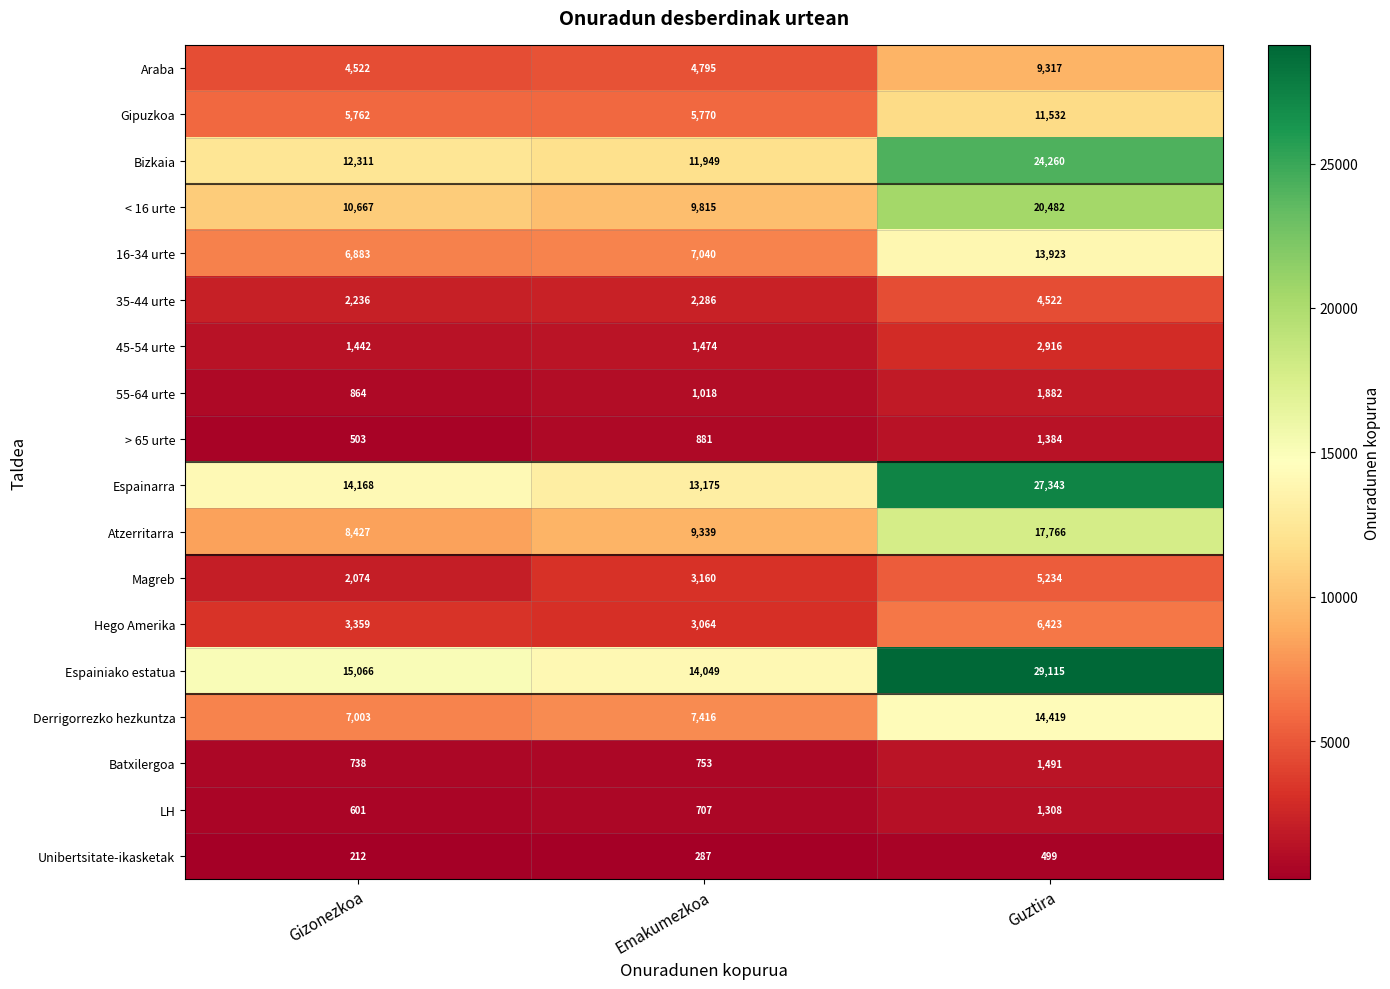

True or false: Espainiako estatua has a value of 22679 at Gizonezkoa.

False